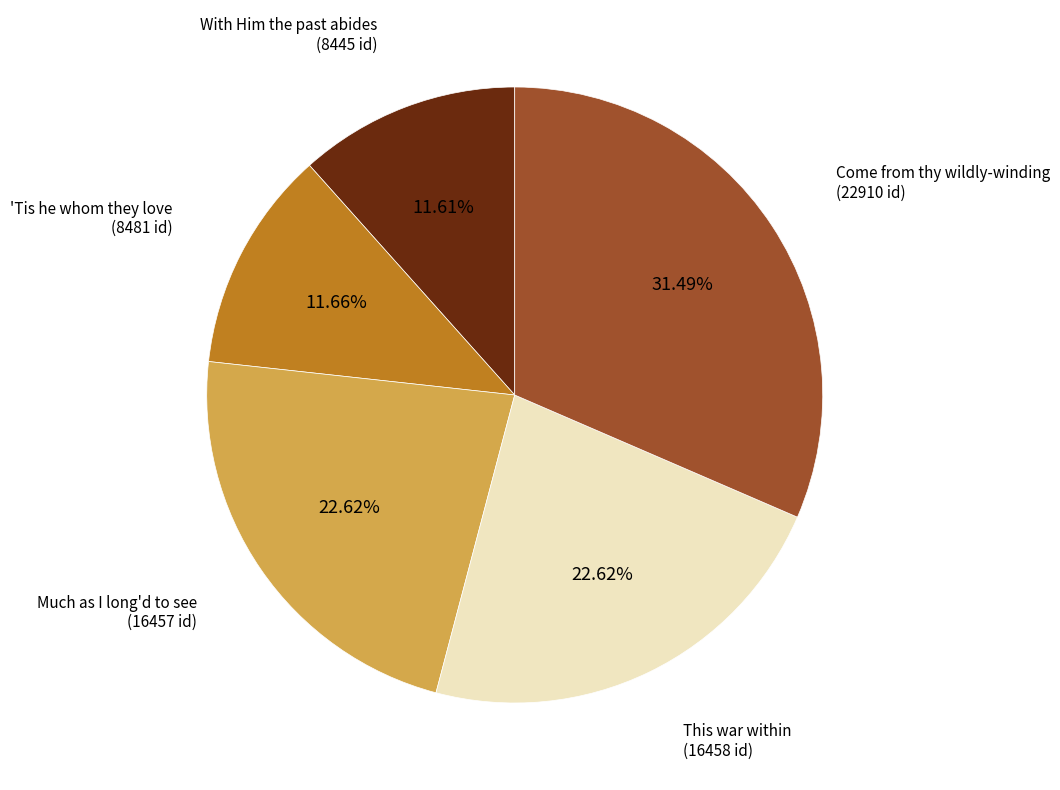

Is there a majority slice in this chart?

No